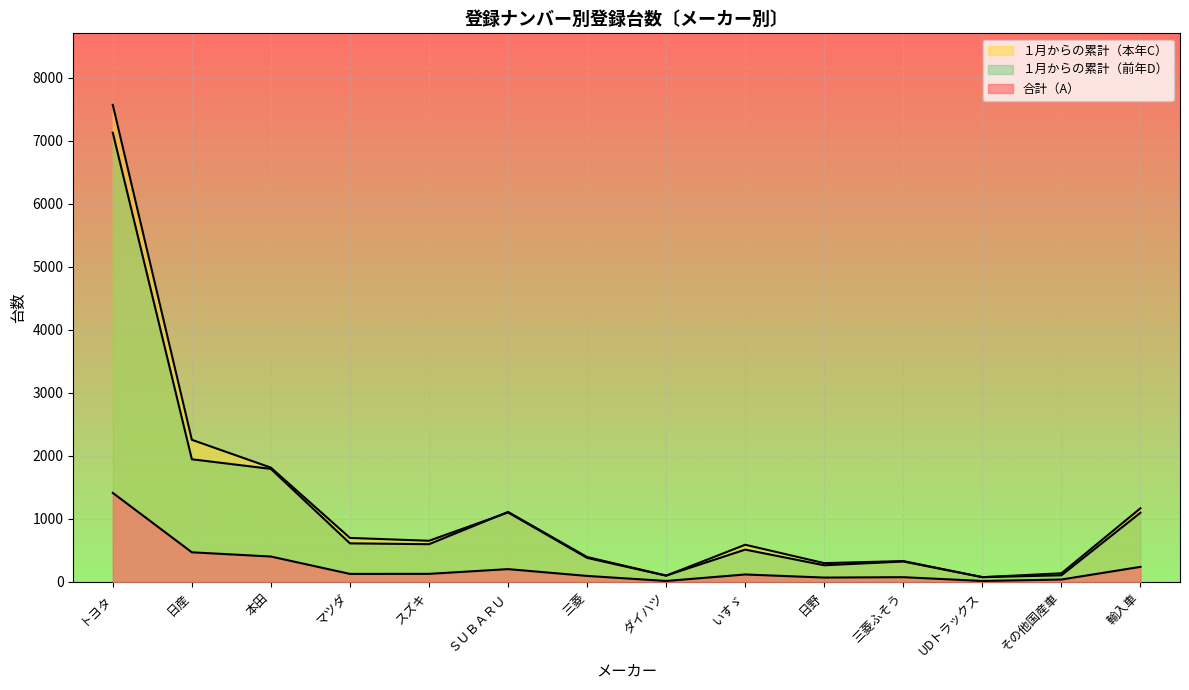

In １月からの累計（本年C）, how many points are lower than both neighbors (excluding endpoints)?

4